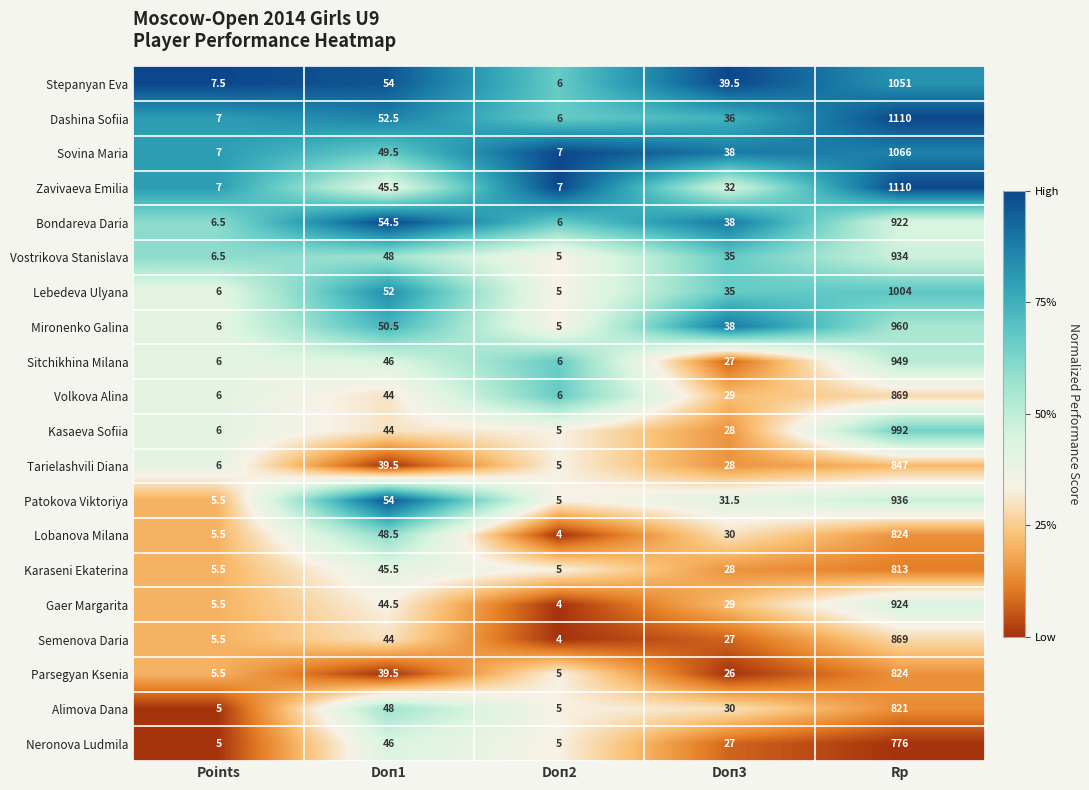

What is the sum of all Parsegyan Ksenia values?

900.0